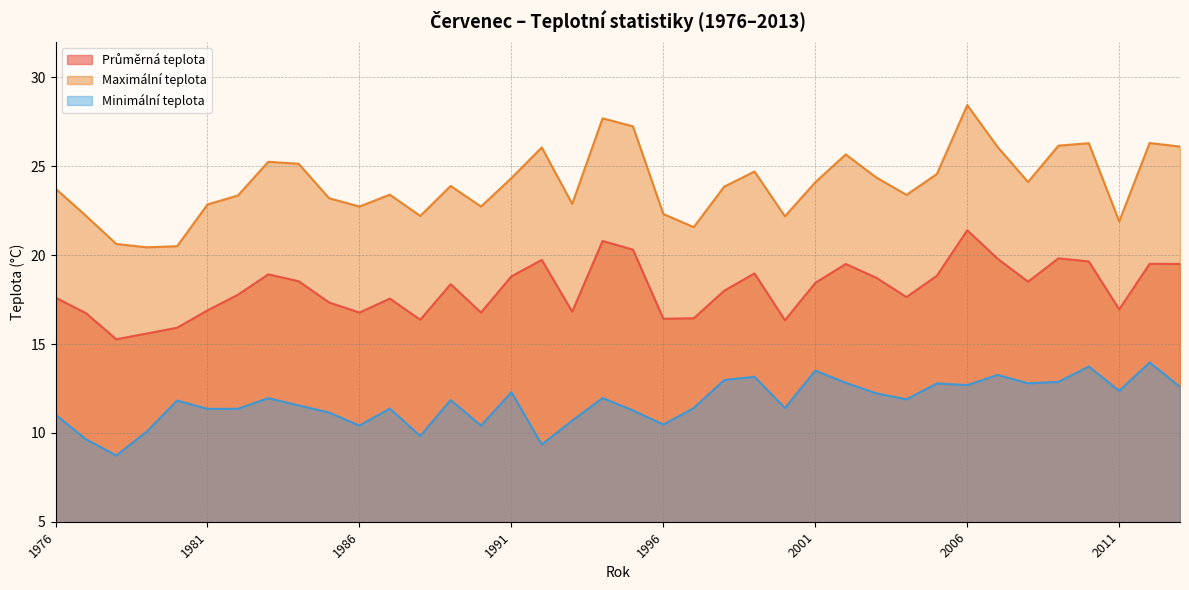

Which series has the widest spread of values?

Maximální teplota